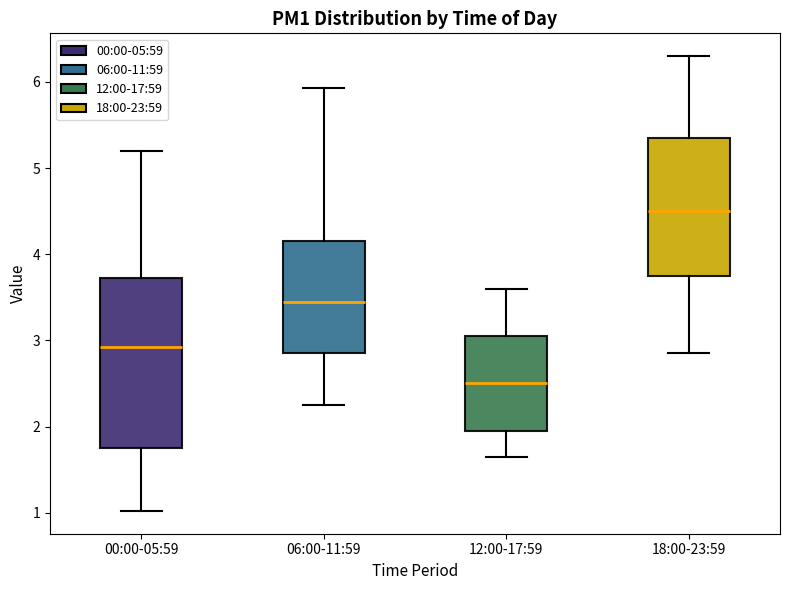

Reading left to right, transcribe this box plot: for each box, give where its median line is, the range the box spans, and where its two whiskers end, as read against the y-axis. The values are not printed on the chart, so give them approximately, as read against the axis.

00:00-05:59: median 2.9, box 1.8 to 3.7, whiskers 1.0 to 5.2
06:00-11:59: median 3.5, box 2.9 to 4.2, whiskers 2.3 to 5.9
12:00-17:59: median 2.5, box 2.0 to 3.1, whiskers 1.7 to 3.6
18:00-23:59: median 4.5, box 3.8 to 5.4, whiskers 2.9 to 6.3